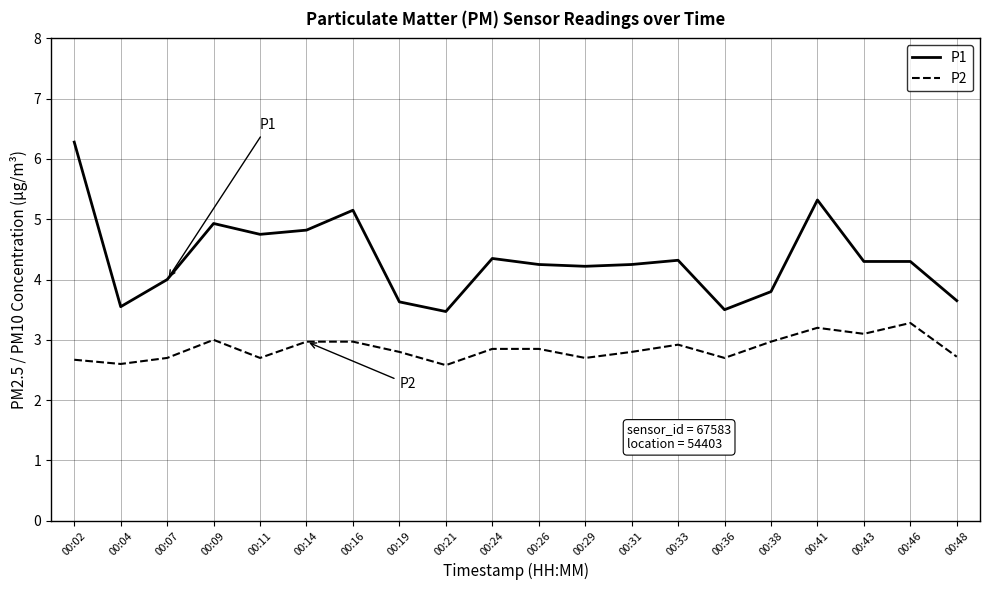

What is the minimum value for P2?

2.6